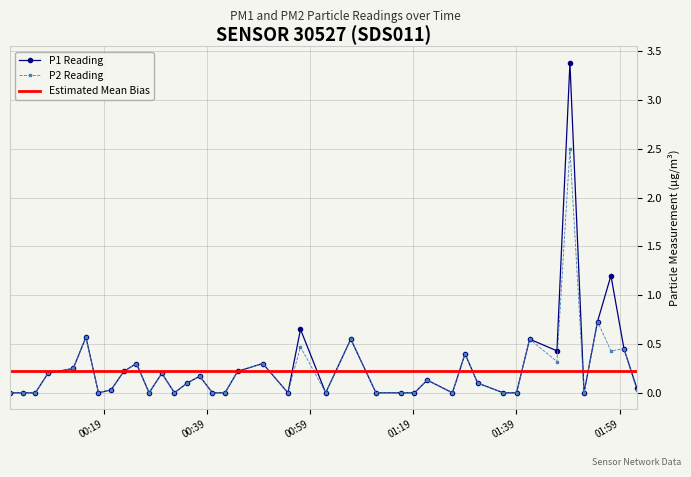

What is the label of the 28th point from the left?

2022-12-20T01:26:36